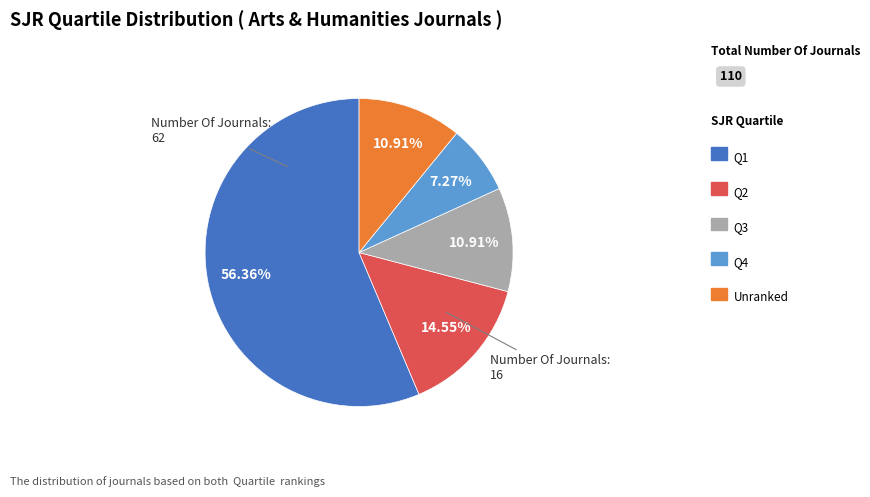

How many segments does this pie chart have?

5